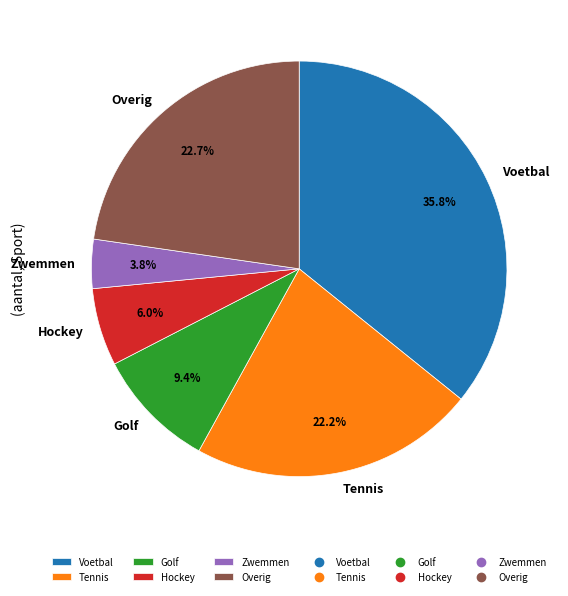

To the nearest percent, what is the difference between the largest and smallest slice percentages?

32%